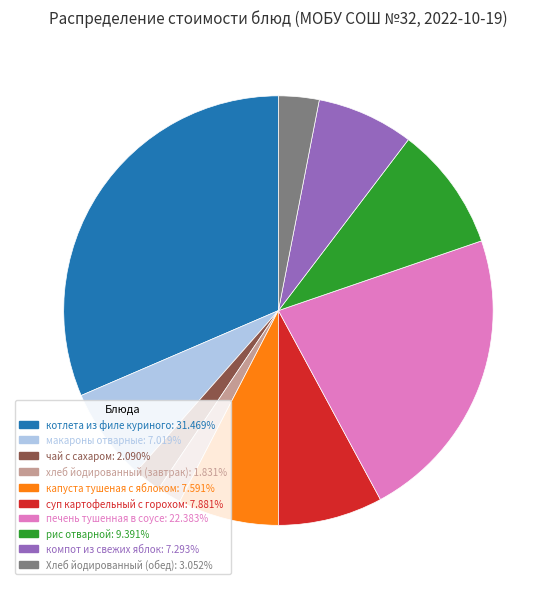

Approximately how many times larger is the value at компот из свежих яблок compared to Хлеб йодированный (обед)?

2.4